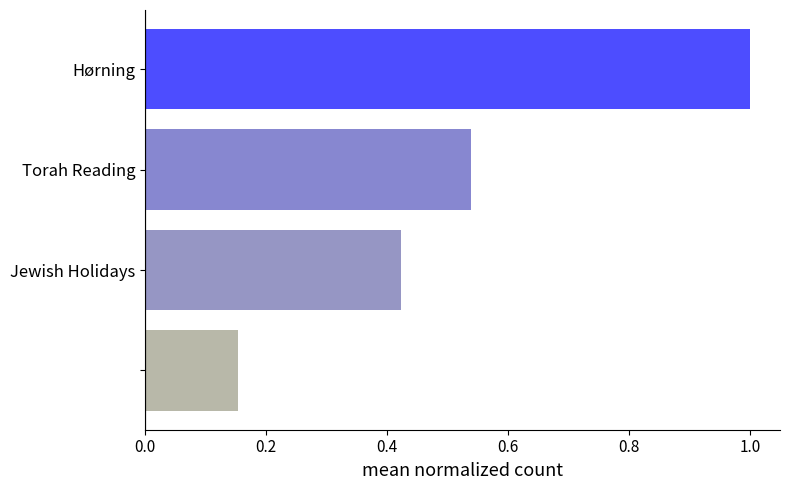

What is the greatest value displayed?

1.0